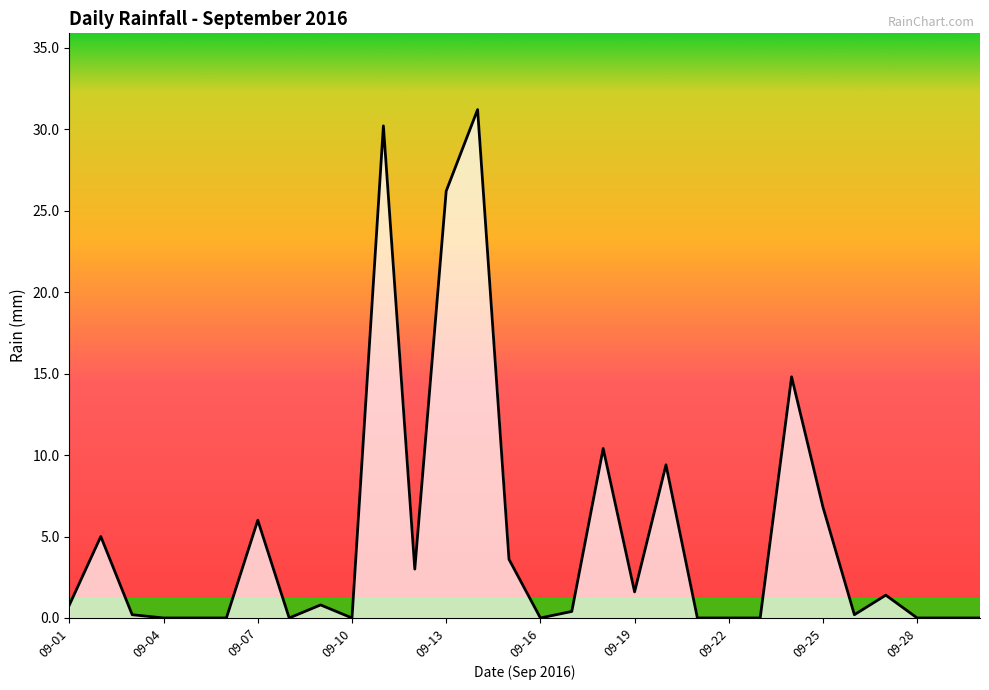

Does the chart display data point markers on the line(s)?

No